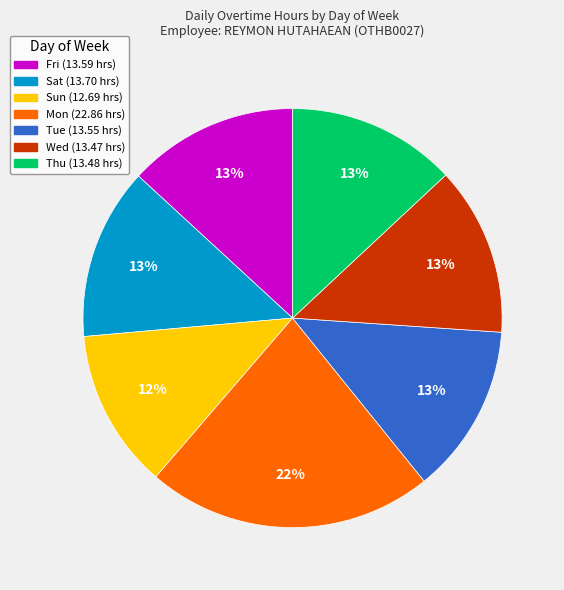

Approximately how many times larger is the value at Tue compared to Mon?

0.6